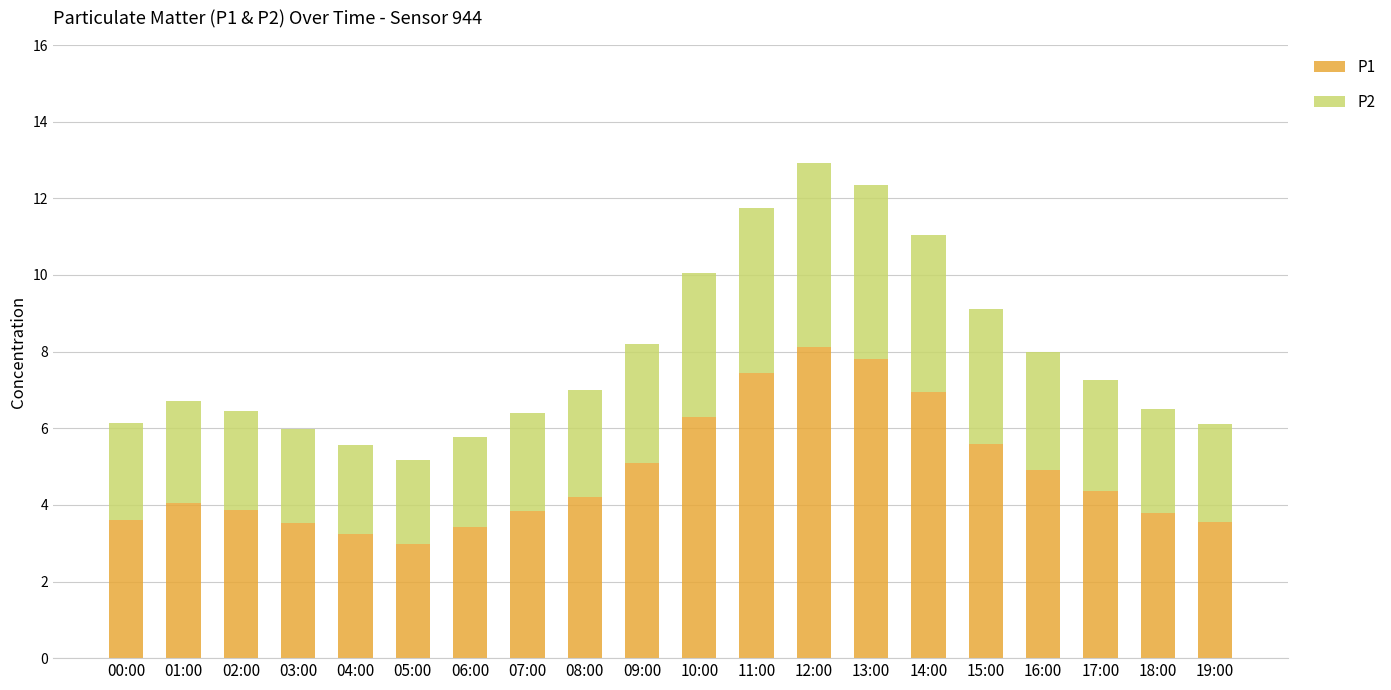

How many categories are shown in the chart?

20